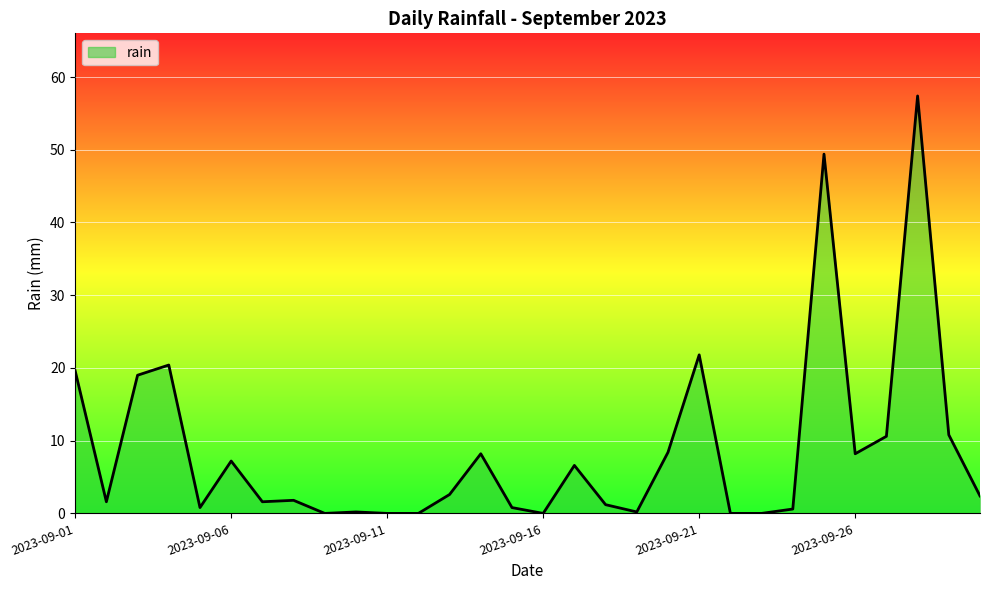

What is the difference between the maximum and minimum values?

57.4